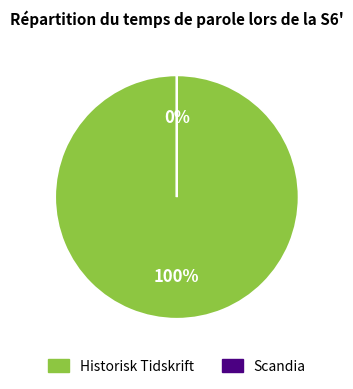

True or false: Scandia accounts for 12% of the total.

False